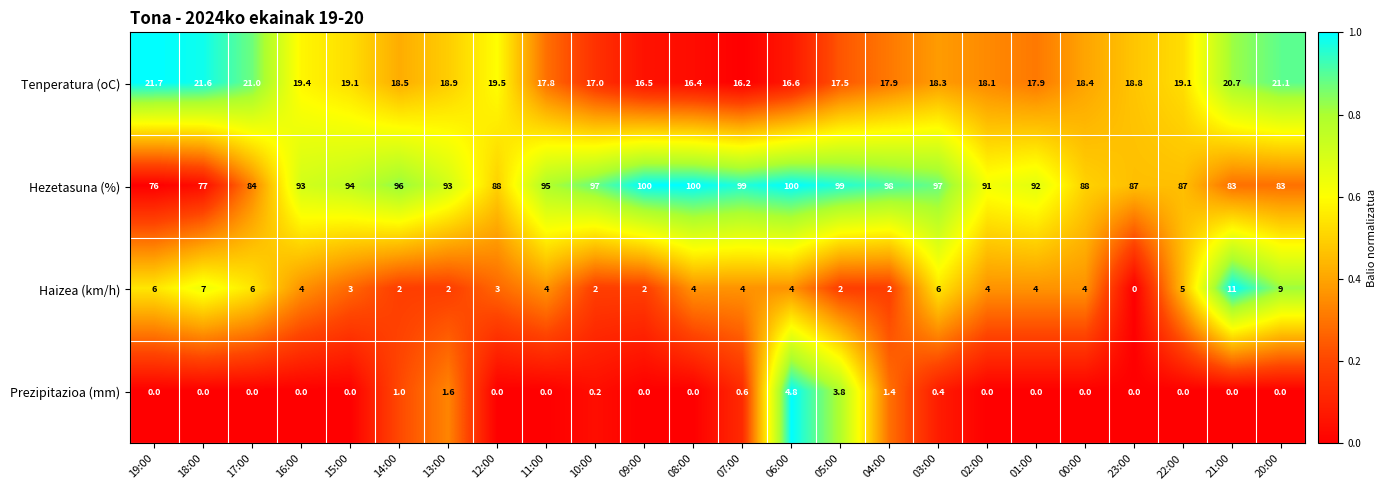

Is it true that Hezetasuna (%) equals 88.0 at 00:00?

True